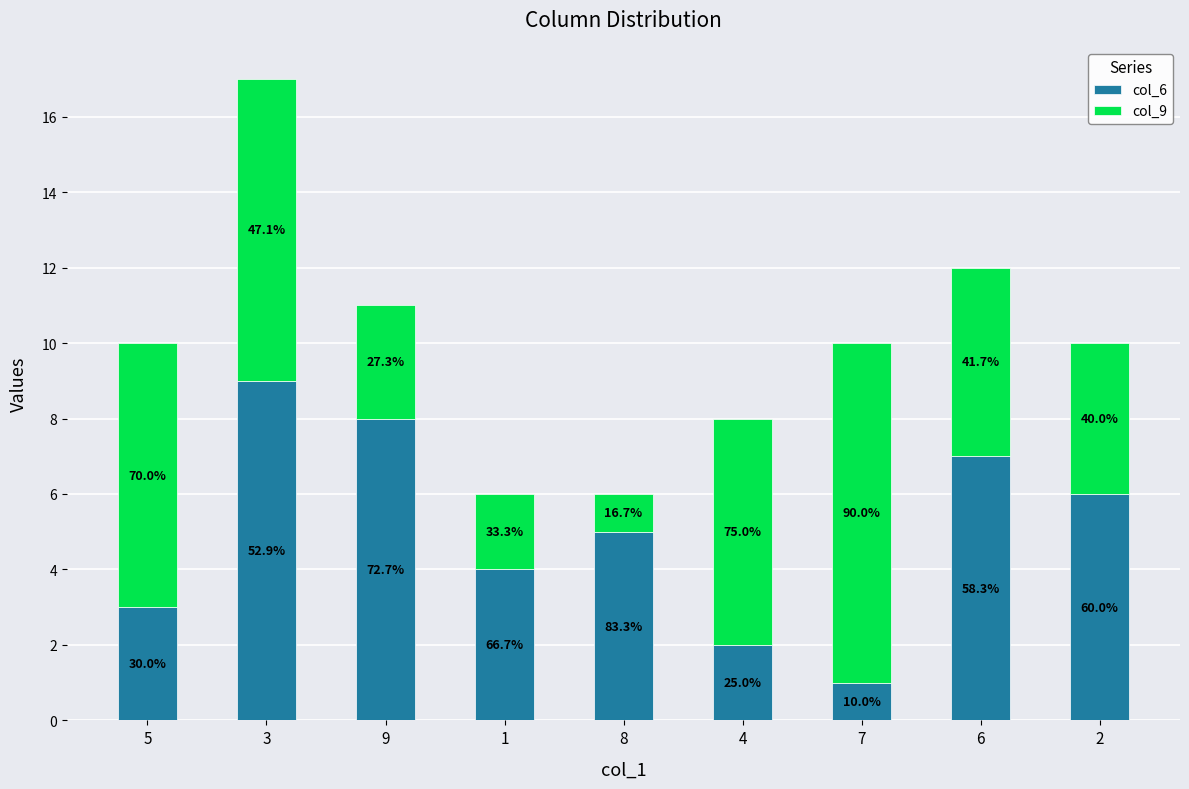

Are the bars horizontal?

No